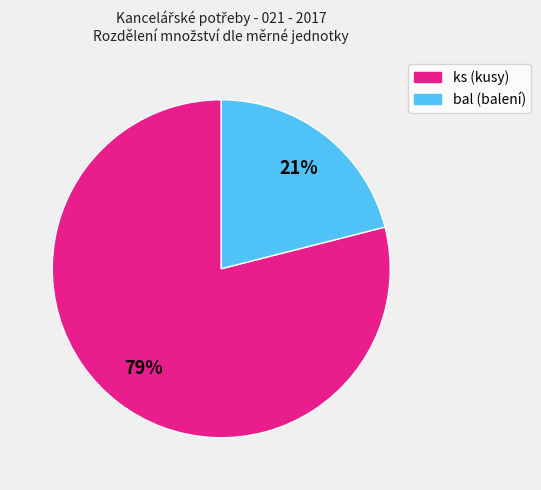

Is there a majority slice in this chart?

Yes